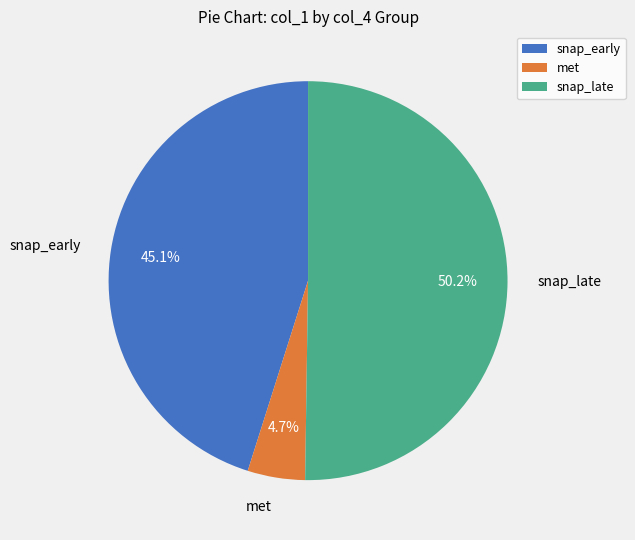

Approximately how many times larger is the value at snap_early compared to snap_late?

0.9